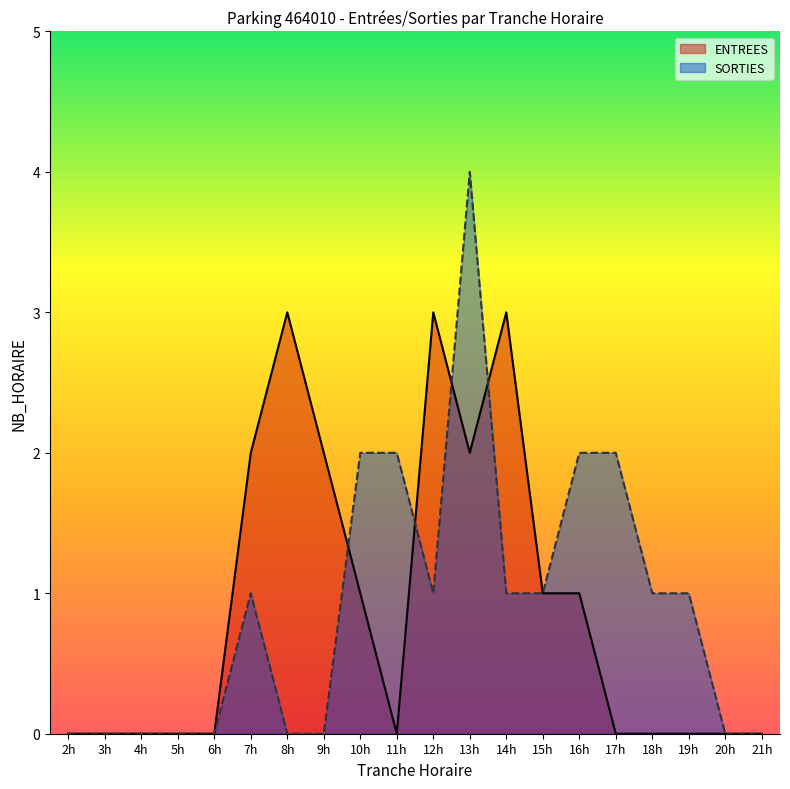

The SORTIES series shows 1 at 18h. True or false?

True